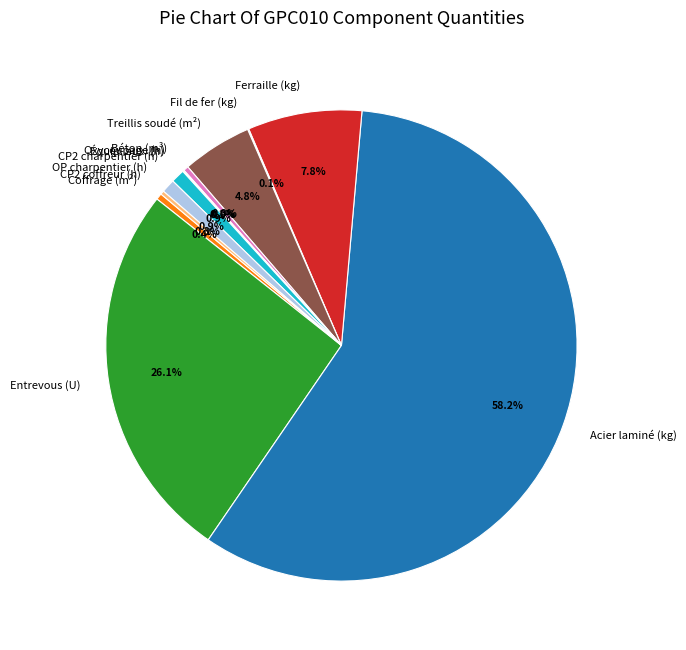

Which category accounts for the majority?

Acier laminé (kg)